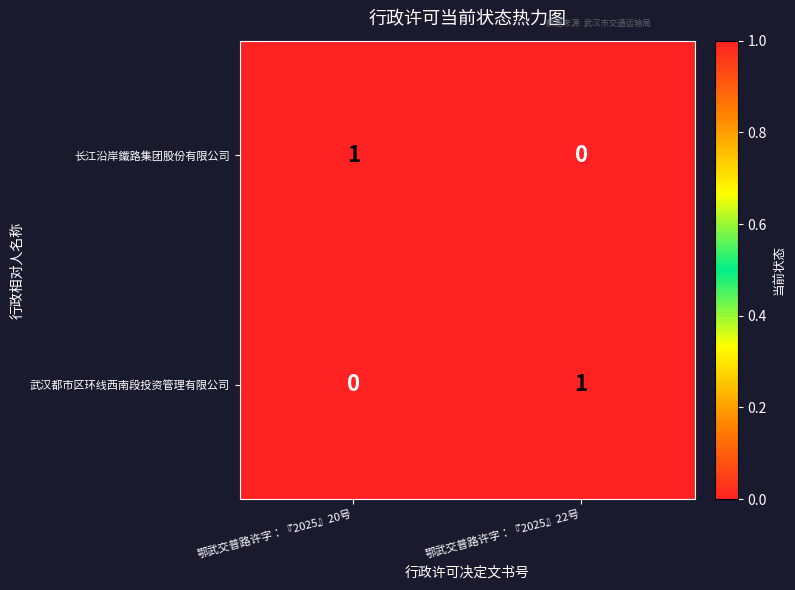

At which label is 武汉都市区环线西南段投资管理有限公司 closest to 0?

鄂武交普路许字：『2025』20号